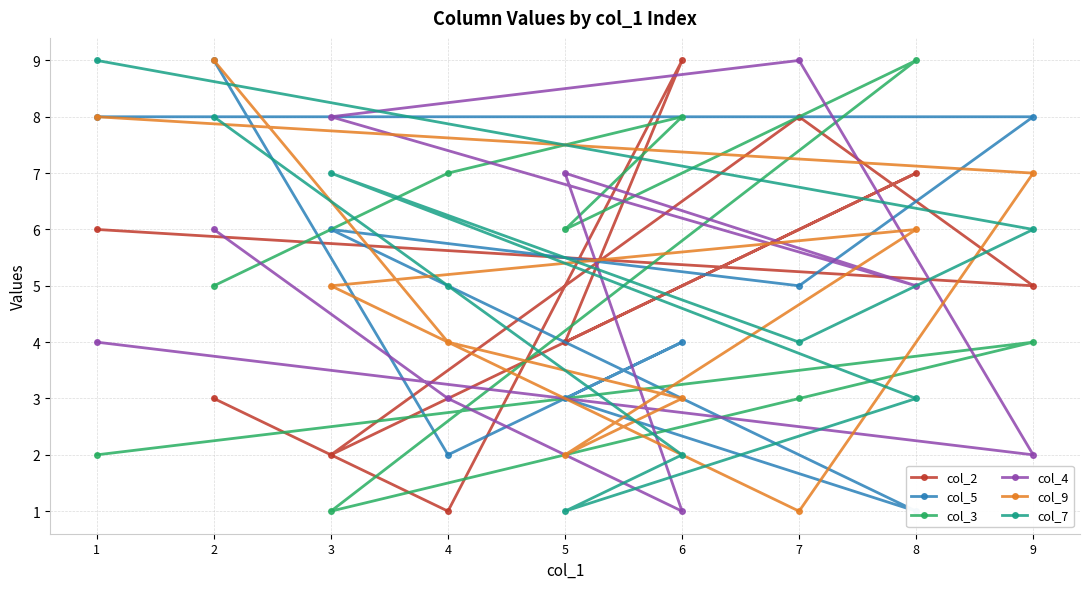

At 9, list the series in order from smallest to largest.

col_4, col_3, col_2, col_7, col_9, col_5